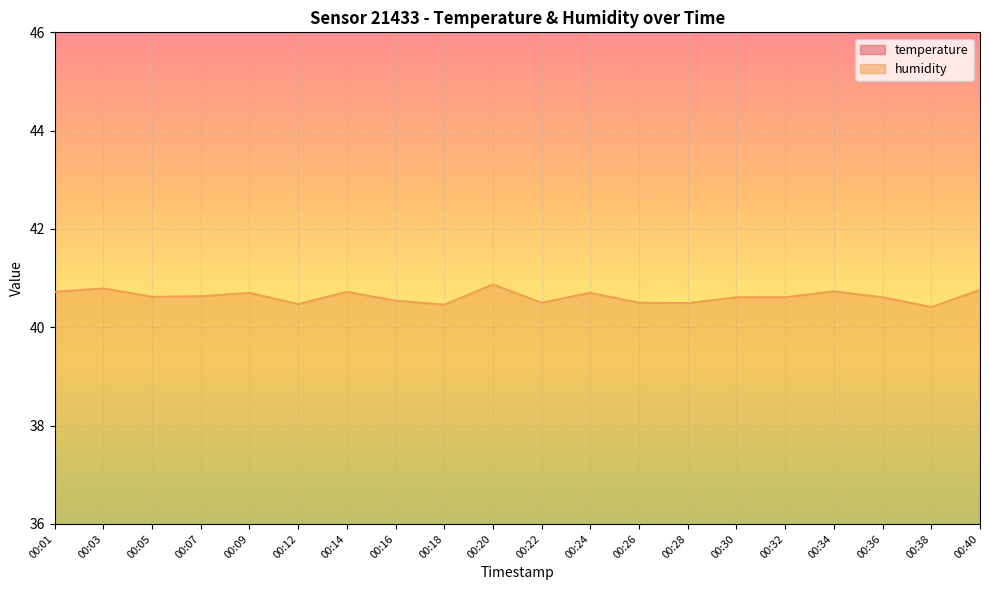

What is the average value of the humidity series?

40.6